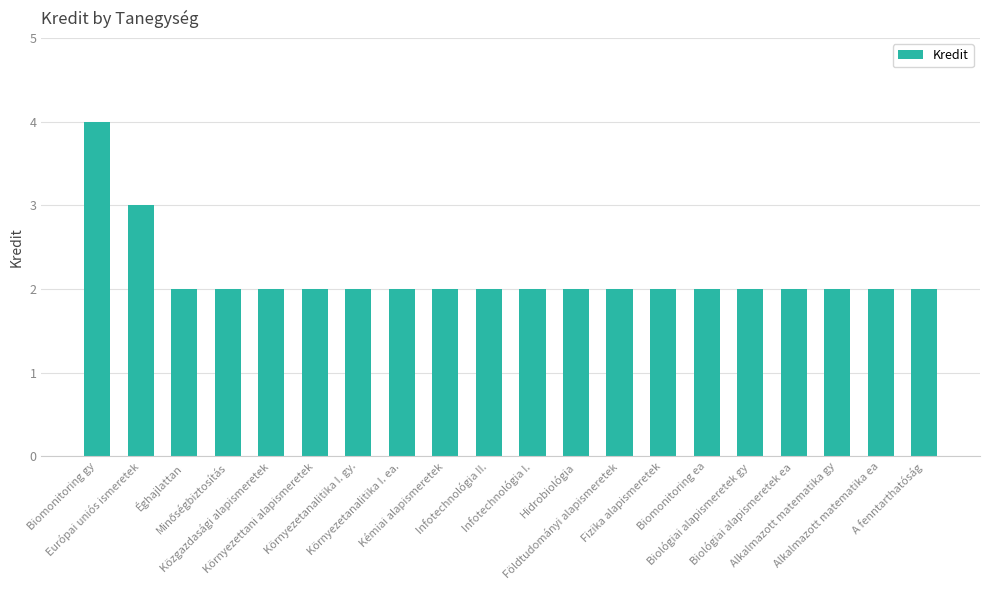

What is the value of the 17th bar from the left?

2